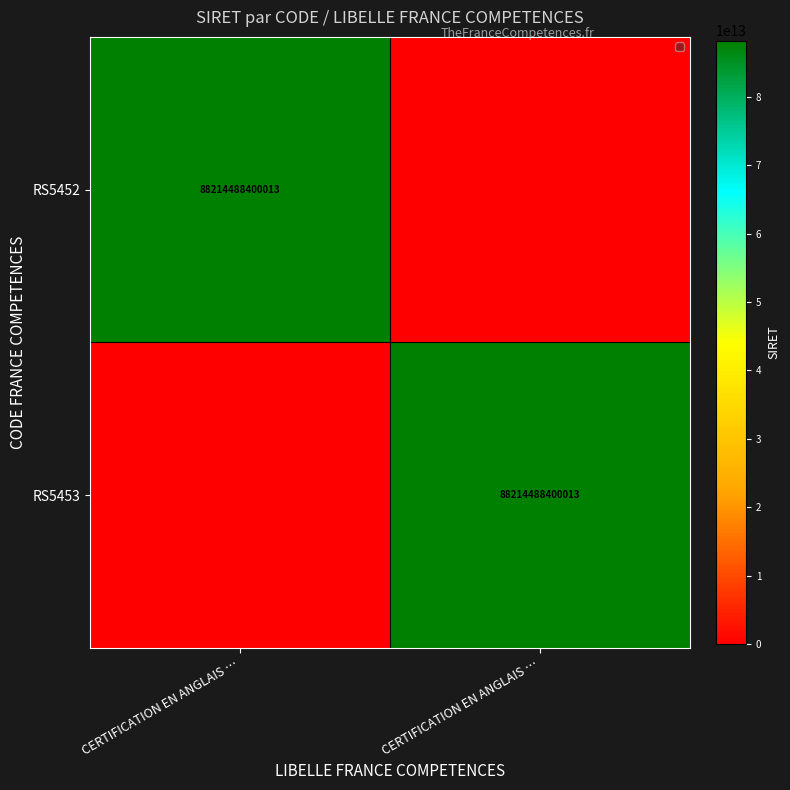

How many positive values does the RS5452 series have?

1